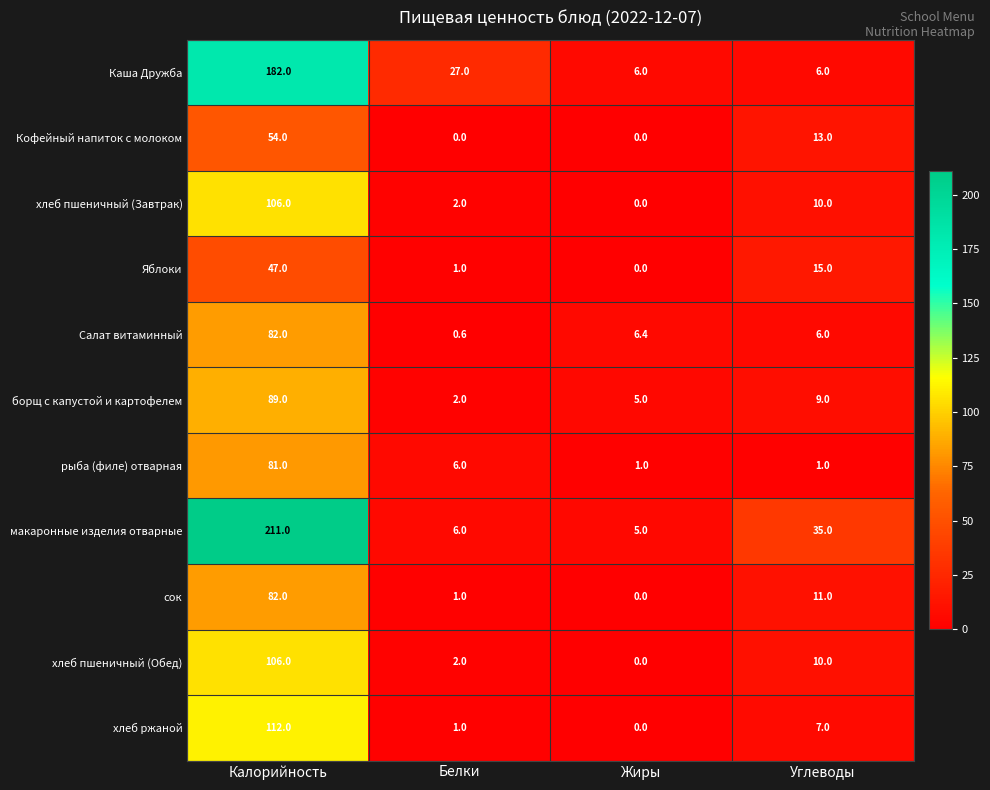

What is the greatest value displayed?

211.0